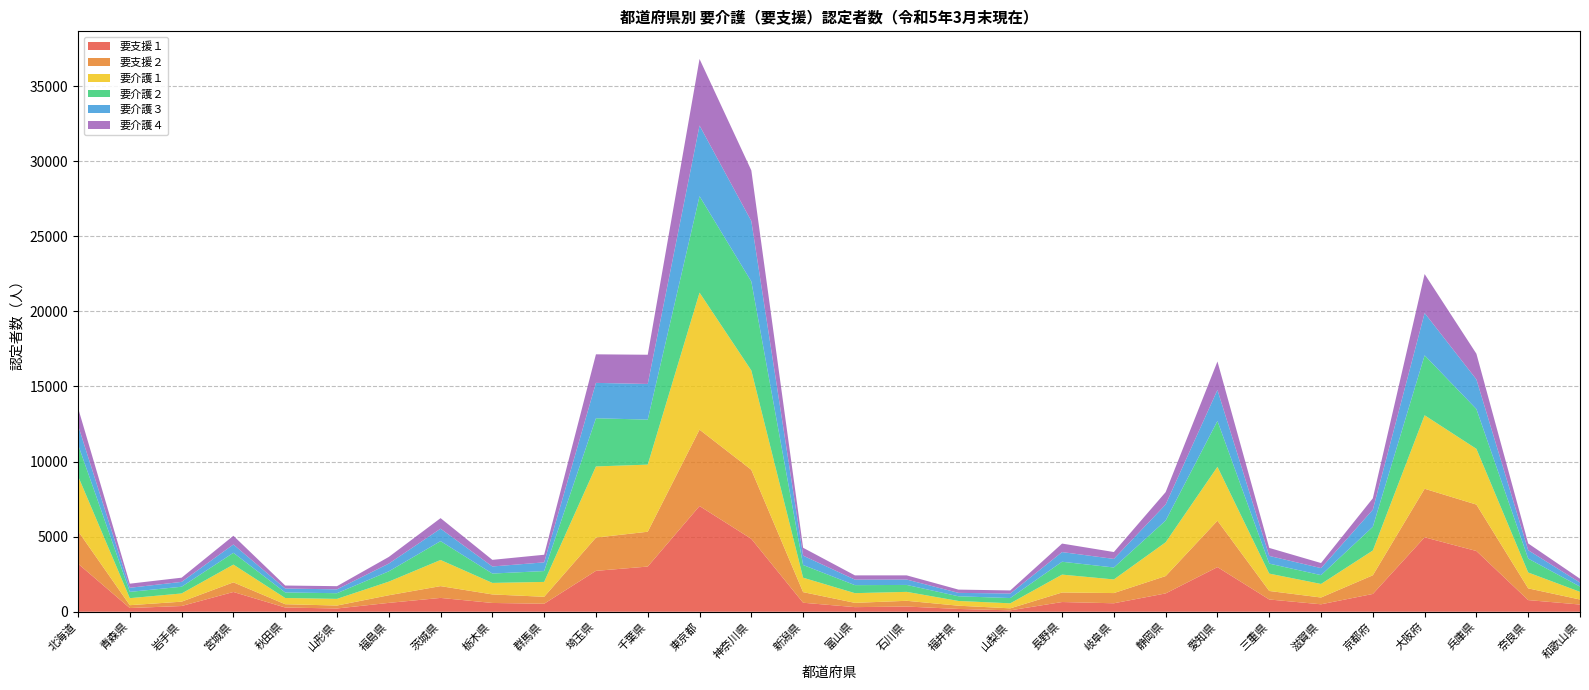

Reading left to right, list all the values displayed in this chart.

要支援１: 3201	247	382	1316	282	217	590	921	585	533	2723	3009	7039	4855	600	307	346	186	93	647	564	1221	2972	816	496	1185	4957	4044	776	480
要支援２: 2173	190	289	642	219	196	508	785	568	463	2214	2319	5087	4597	706	285	383	216	134	635	680	1155	3090	567	452	1243	3233	3091	780	334
要介護１: 3665	467	546	1181	415	444	906	1741	767	990	4739	4468	9124	6616	960	646	595	316	334	1191	907	2251	3589	1156	902	1651	4893	3712	1057	511
要介護２: 2101	419	448	785	369	377	686	1255	623	723	3208	2997	6420	5924	846	534	461	311	351	856	796	1447	3052	666	588	1576	3990	2650	926	350
要介護３: 1276	272	324	555	261	257	516	829	472	579	2355	2375	4707	4024	623	368	359	228	302	644	571	1067	2065	512	468	1139	2818	1974	558	268
要介護４: 1161	274	279	580	200	212	443	702	440	507	1902	1945	4431	3373	524	282	278	217	205	566	458	827	1896	533	337	760	2596	1708	450	256